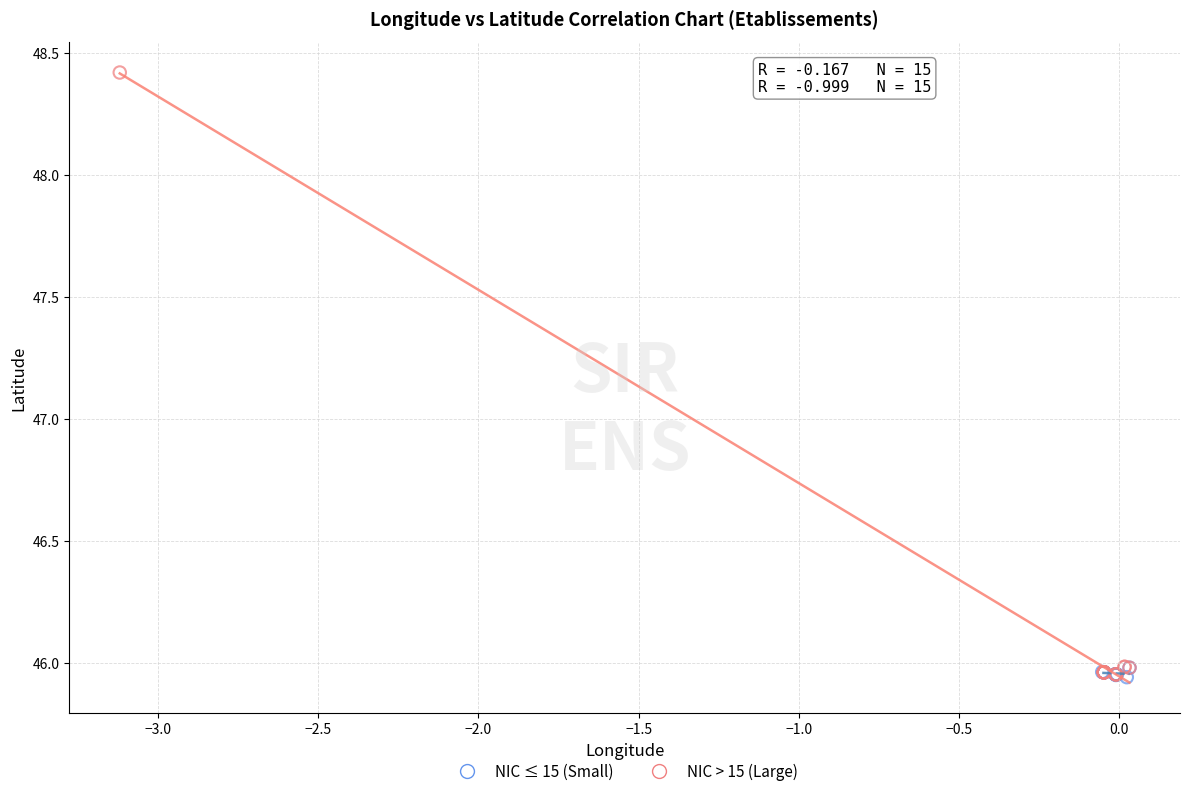

Which series has the widest spread of Y values?

NIC > 15 (Large)